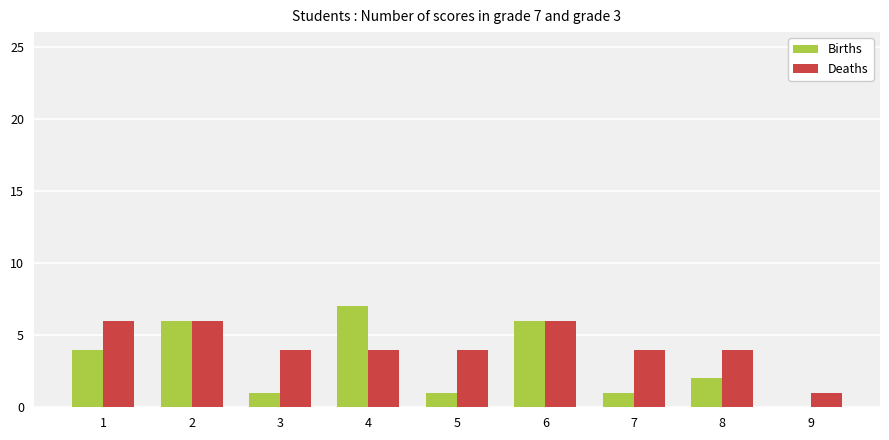

Reading right to left, transcribe all the data shown in this chart.

Births: 0	2	1	6	1	7	1	6	4
Deaths: 1	4	4	6	4	4	4	6	6